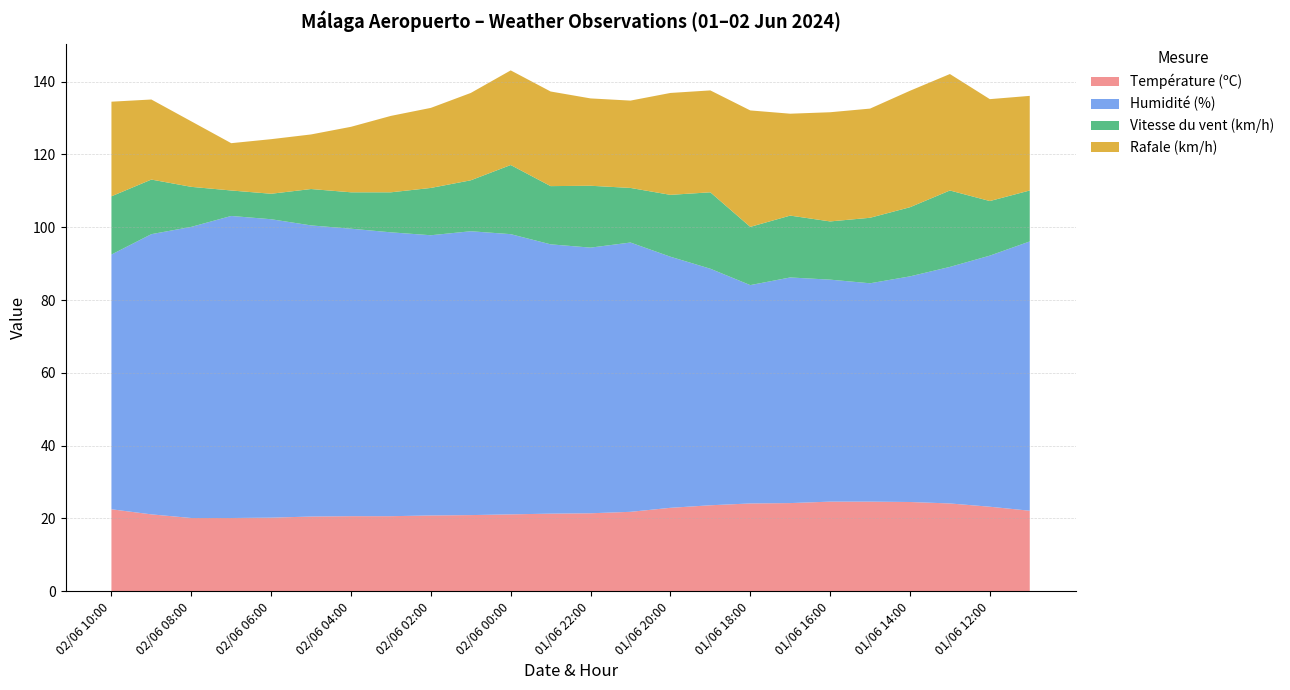

Which has a higher value, 01/06 23:00 or 01/06 15:00?

01/06 15:00